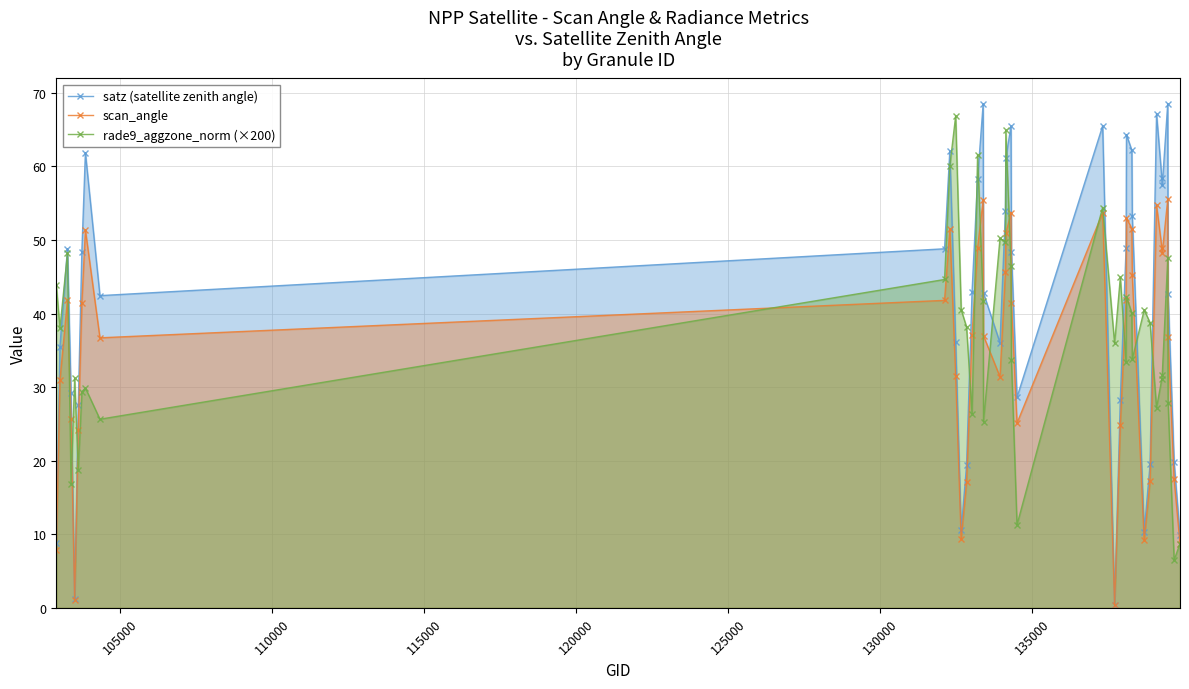

Which series has the largest range (max minus min)?

satz (satellite zenith angle)